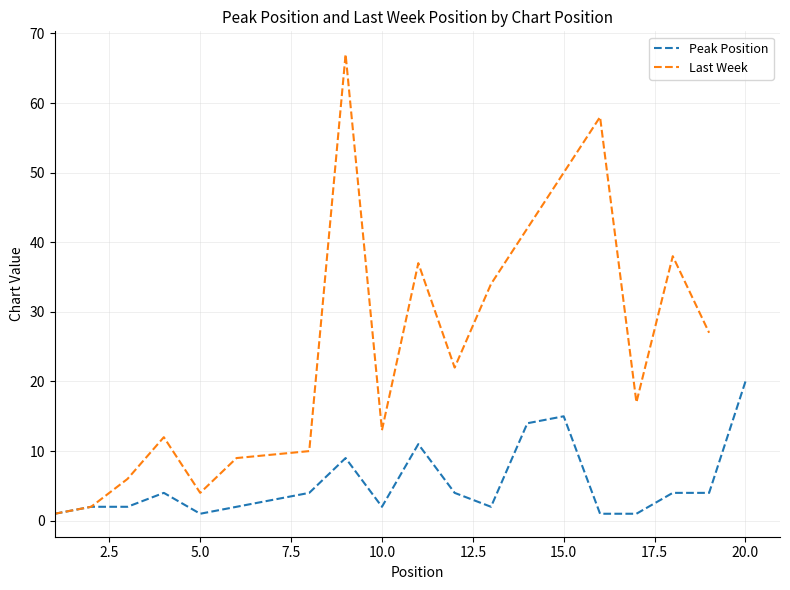

What is the difference between the maximum and minimum values?

19